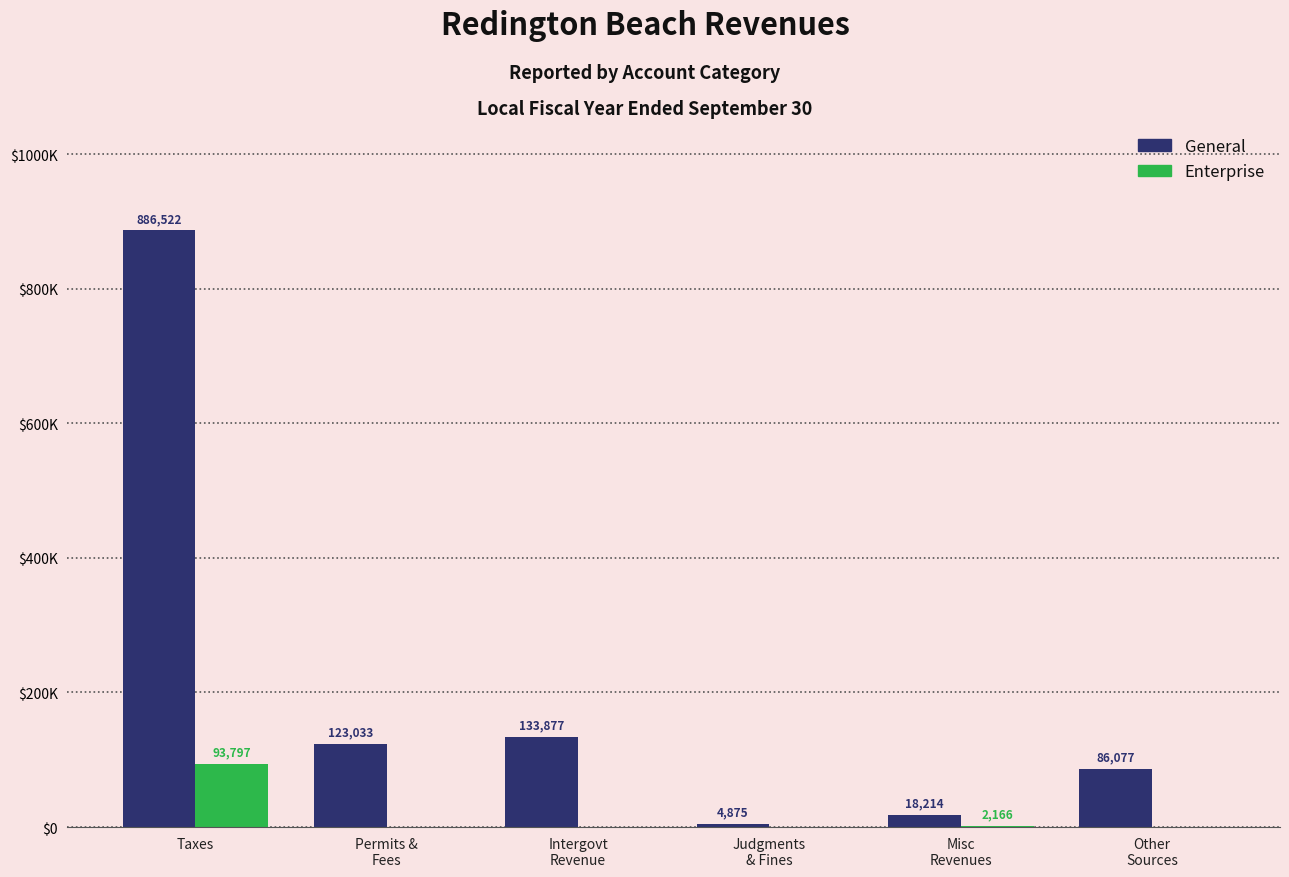

What is the average value of the General series?

208766